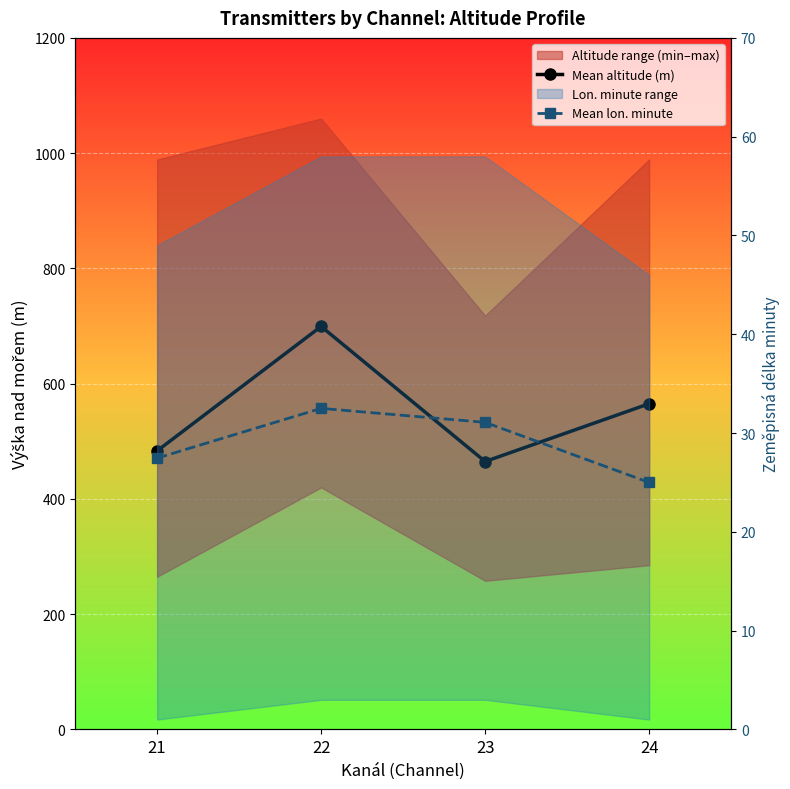

How many interior local peaks does the Mean altitude (m) series have?

1